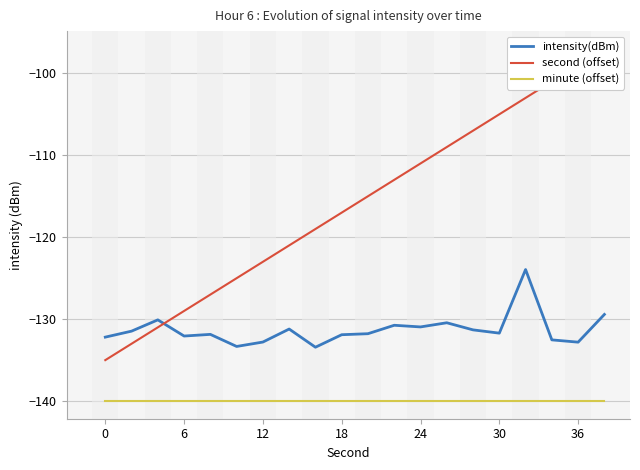

What are all the series names shown in the legend?

intensity(dBm), second (offset), minute (offset)